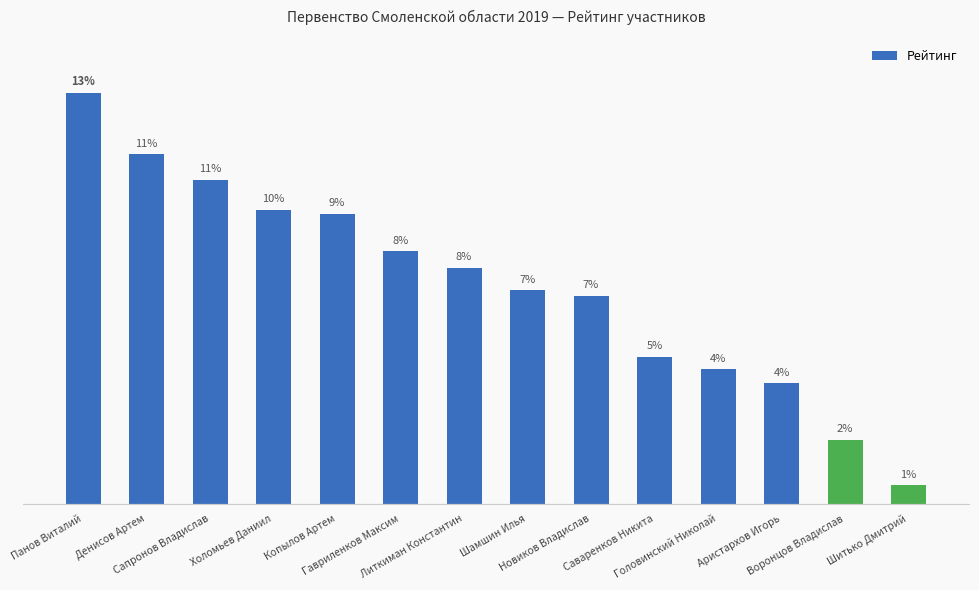

Approximately how many times larger is the value at Копылов Артем compared to Аристархов Игорь?

2.4